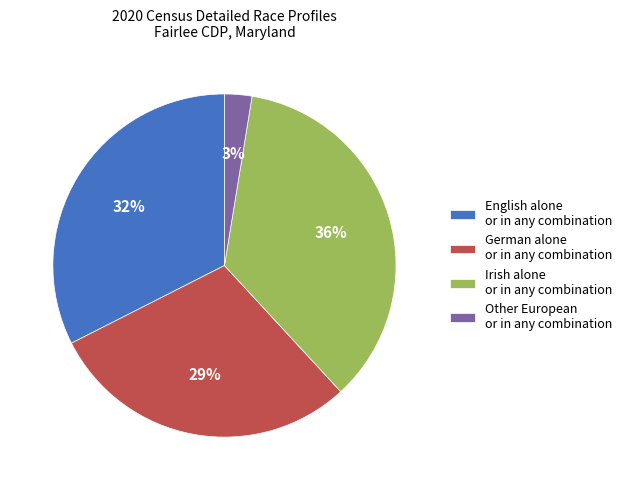

Is English alone or in any combination the majority of the pie?

No